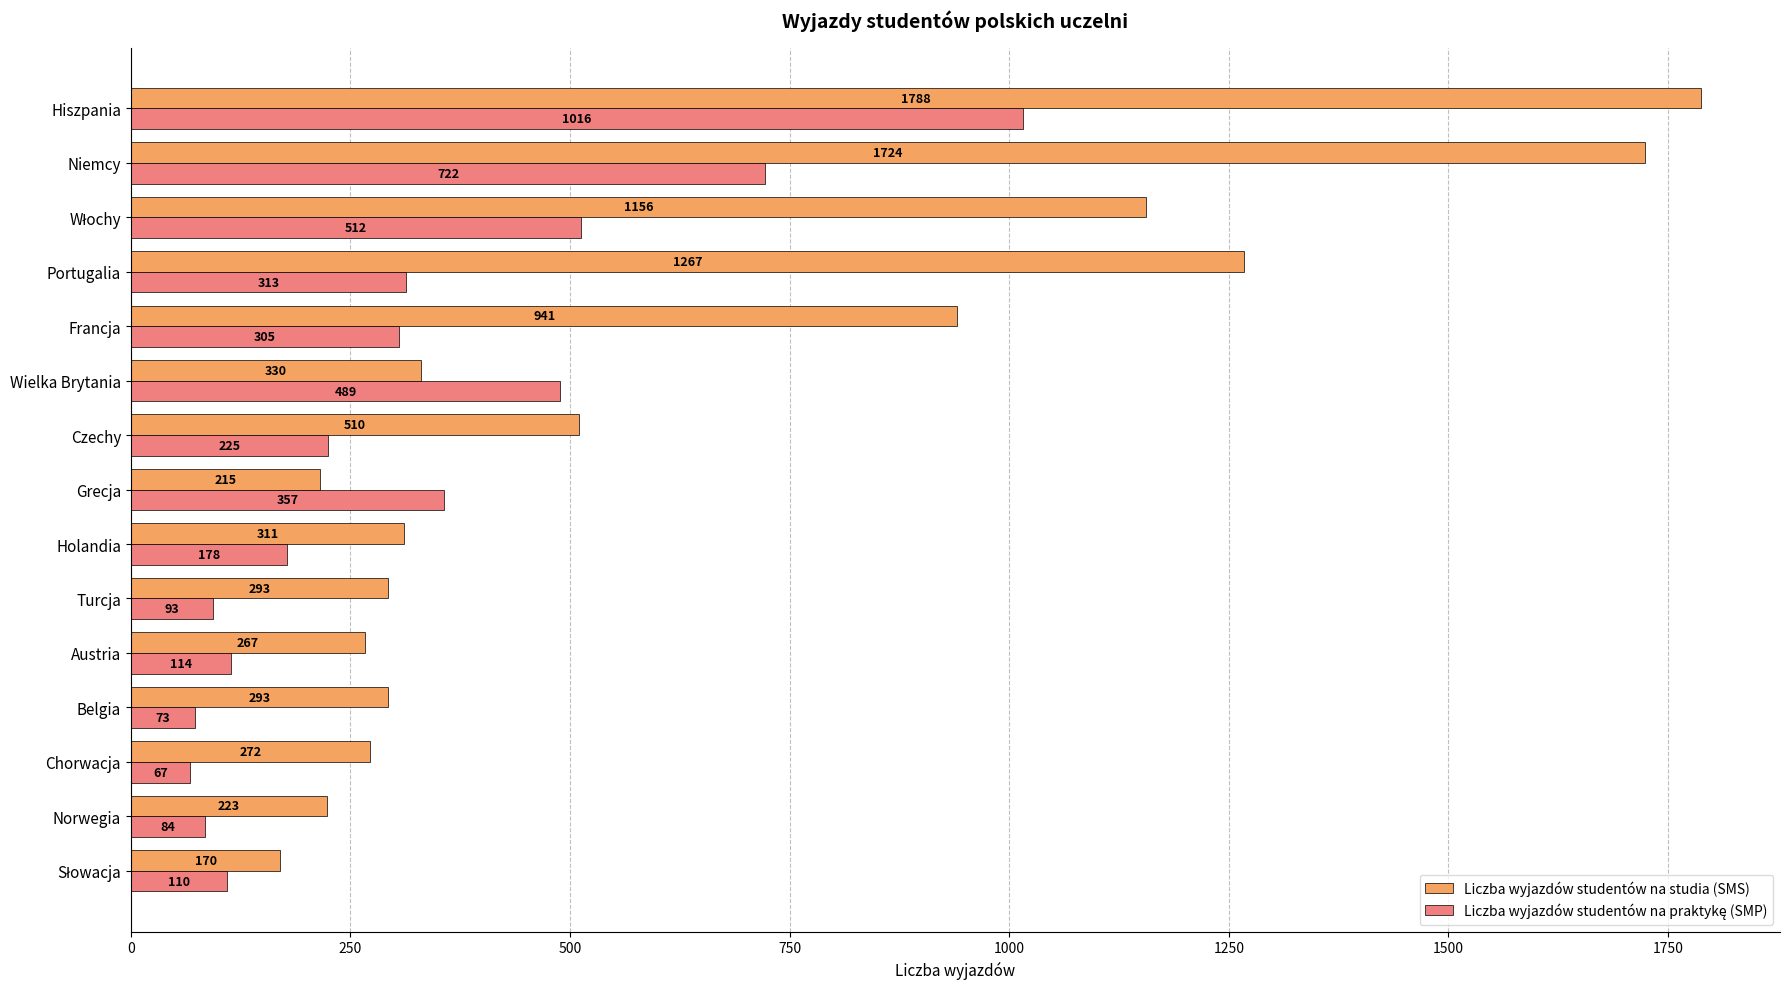

What is the maximum value shown in the chart?

1788